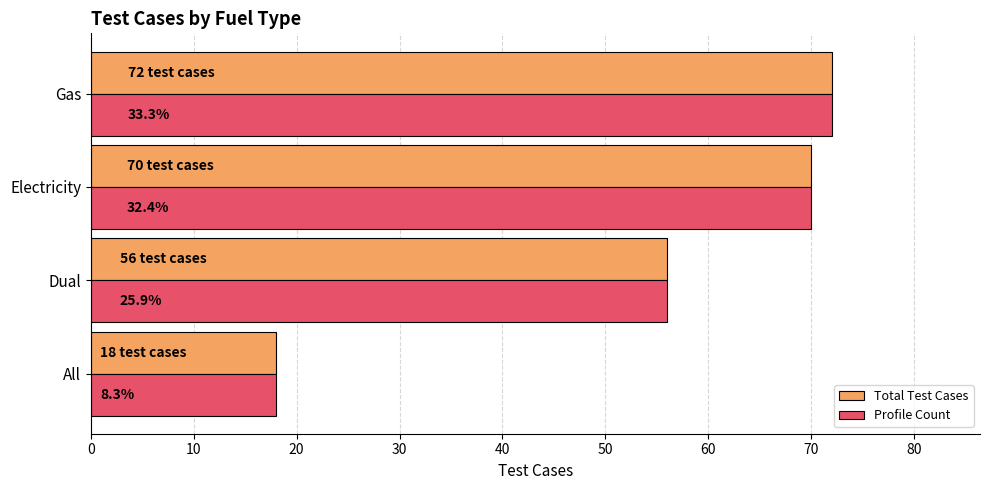

What are all the series names shown in the legend?

Total Test Cases, Profile Count